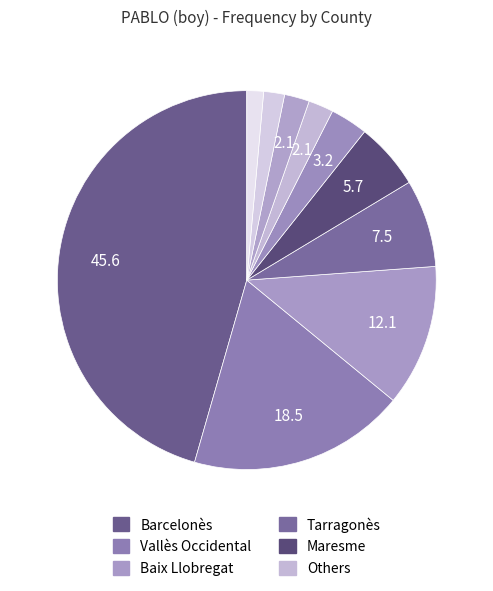

How many slices are in this pie chart?

10